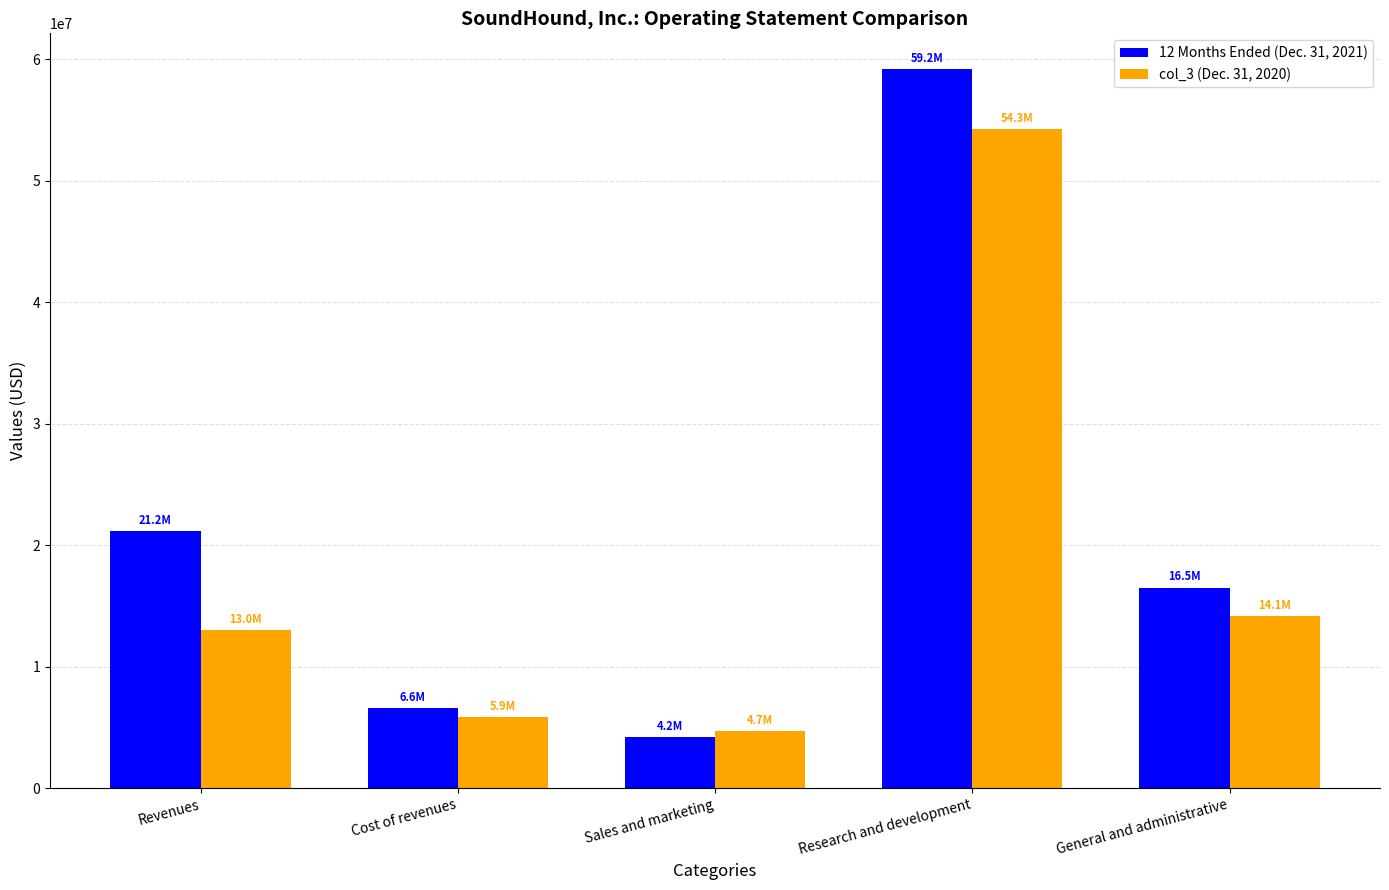

The value of 12 Months Ended (Dec. 31, 2021) at Cost of revenues is 6585000. True or false?

True